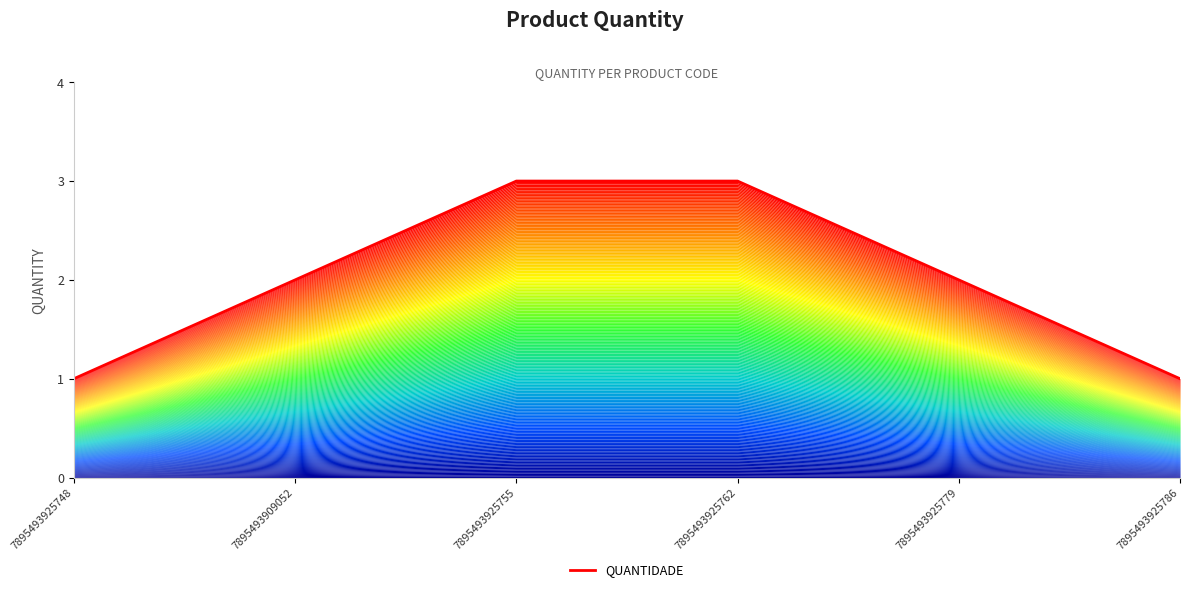

What is the maximum value shown in the chart?

3